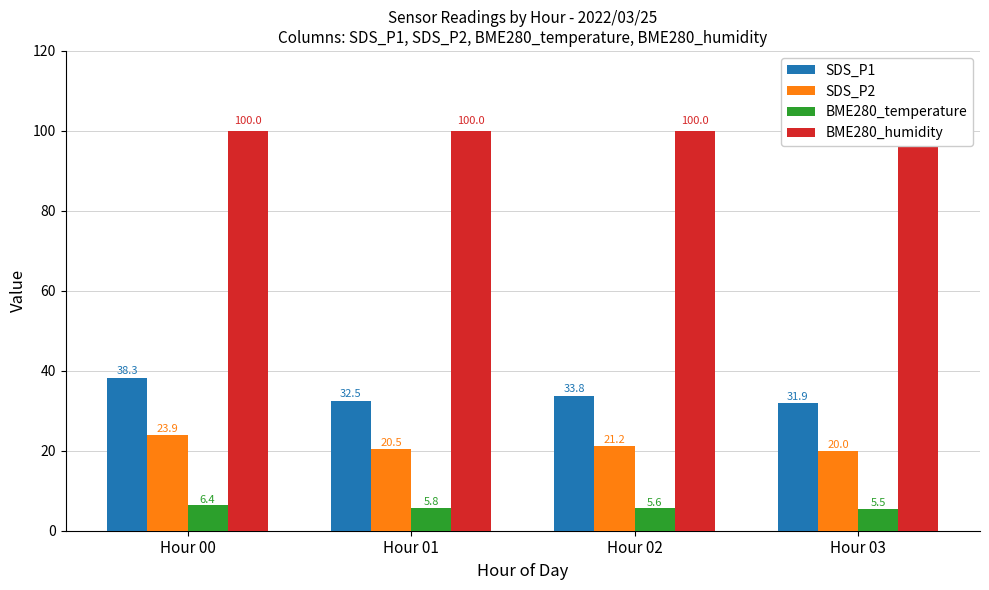

What is the greatest value displayed?

100.0